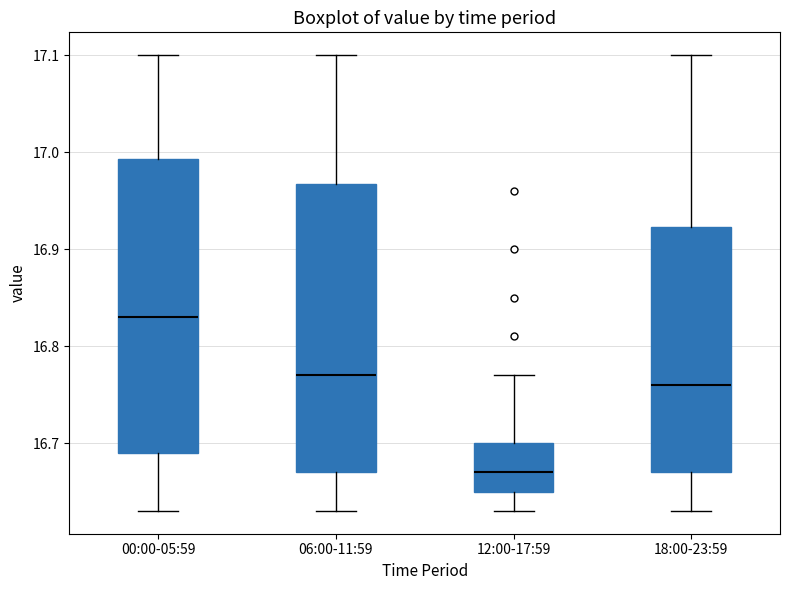

Reading left to right, transcribe this box plot: for each box, give where its median line is, the range the box spans, and where its two whiskers end, as read against the y-axis. The values are not printed on the chart, so give them approximately, as read against the axis.

00:00-05:59: median 16.83, box 16.69 to 16.99, whiskers 16.63 to 17.10
06:00-11:59: median 16.77, box 16.67 to 16.97, whiskers 16.63 to 17.10
12:00-17:59: median 16.67, box 16.65 to 16.70, whiskers 16.63 to 16.77
18:00-23:59: median 16.76, box 16.67 to 16.92, whiskers 16.63 to 17.10